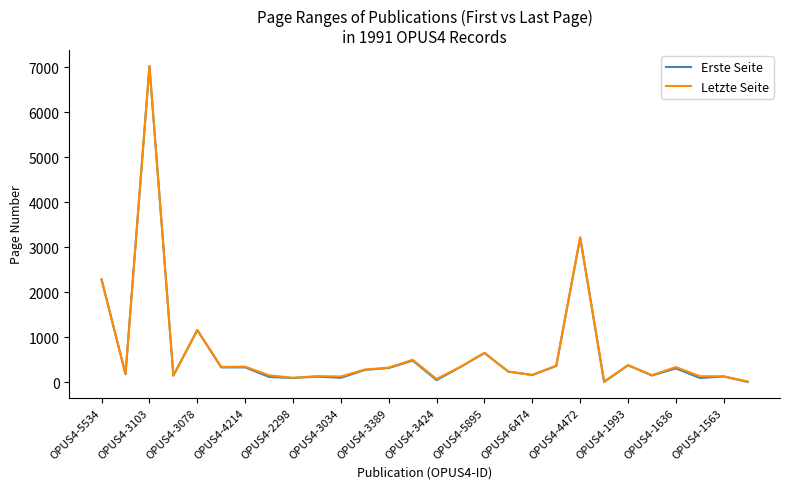

Which series has the widest spread of values?

Erste Seite